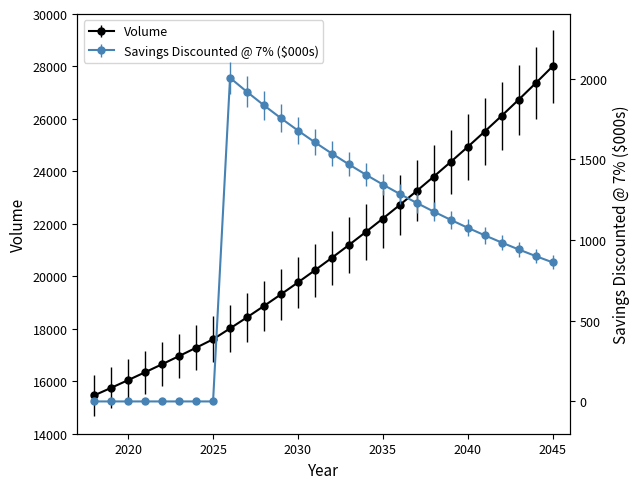

What is the difference between the highest and lowest values at 2032?

19170.8